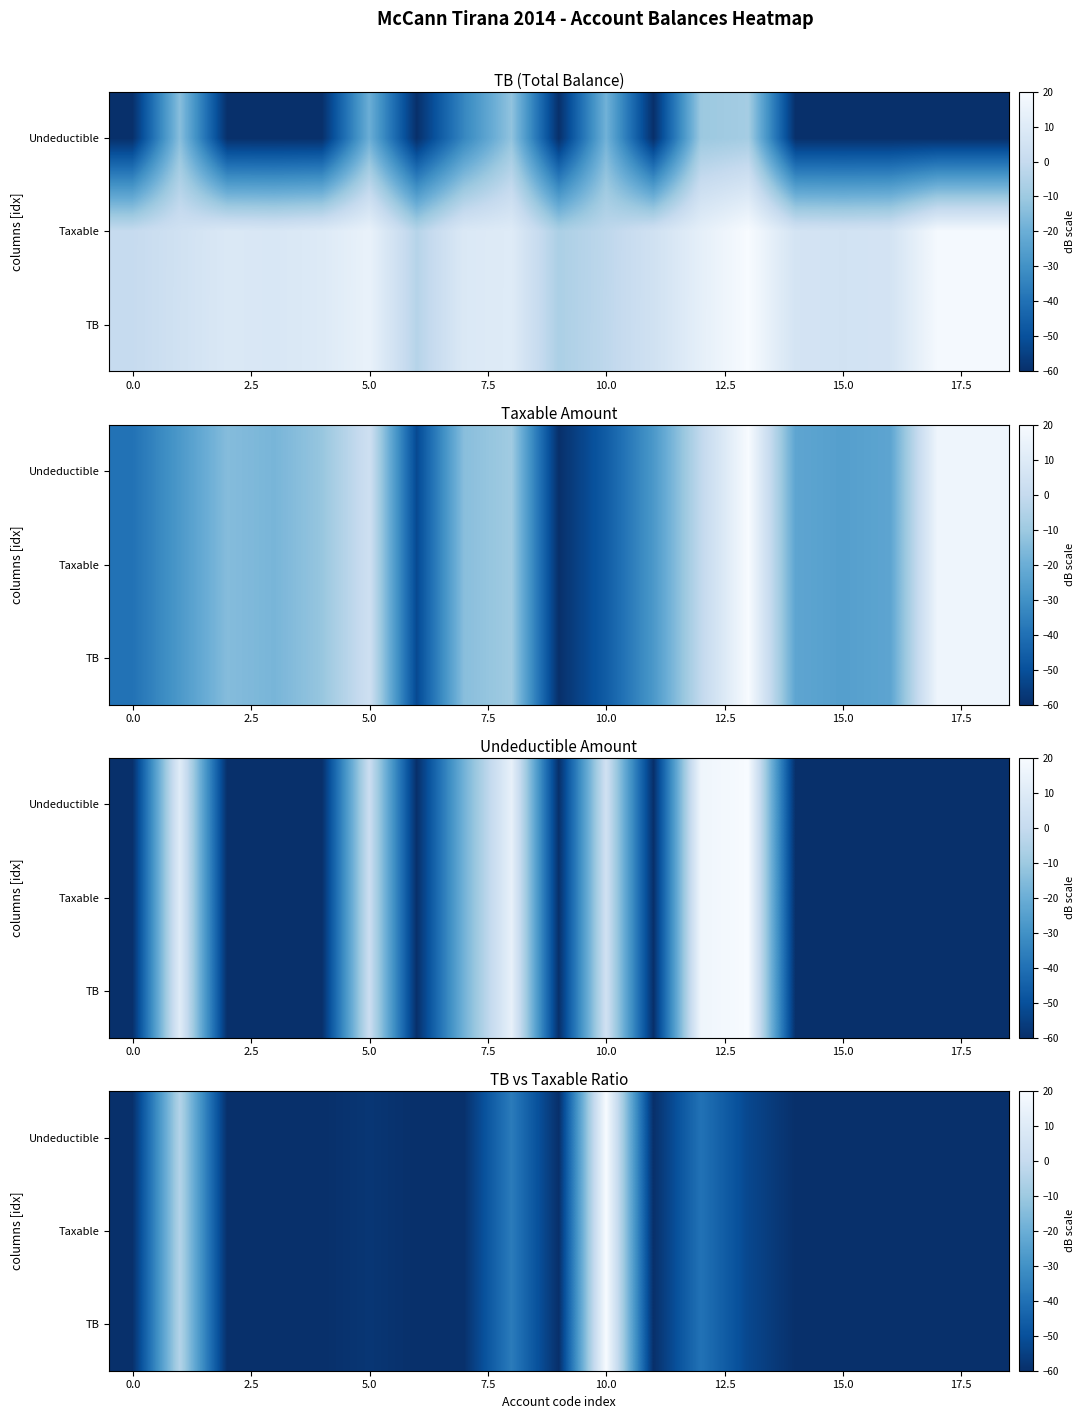

How many values in Undeductible are above zero?

1